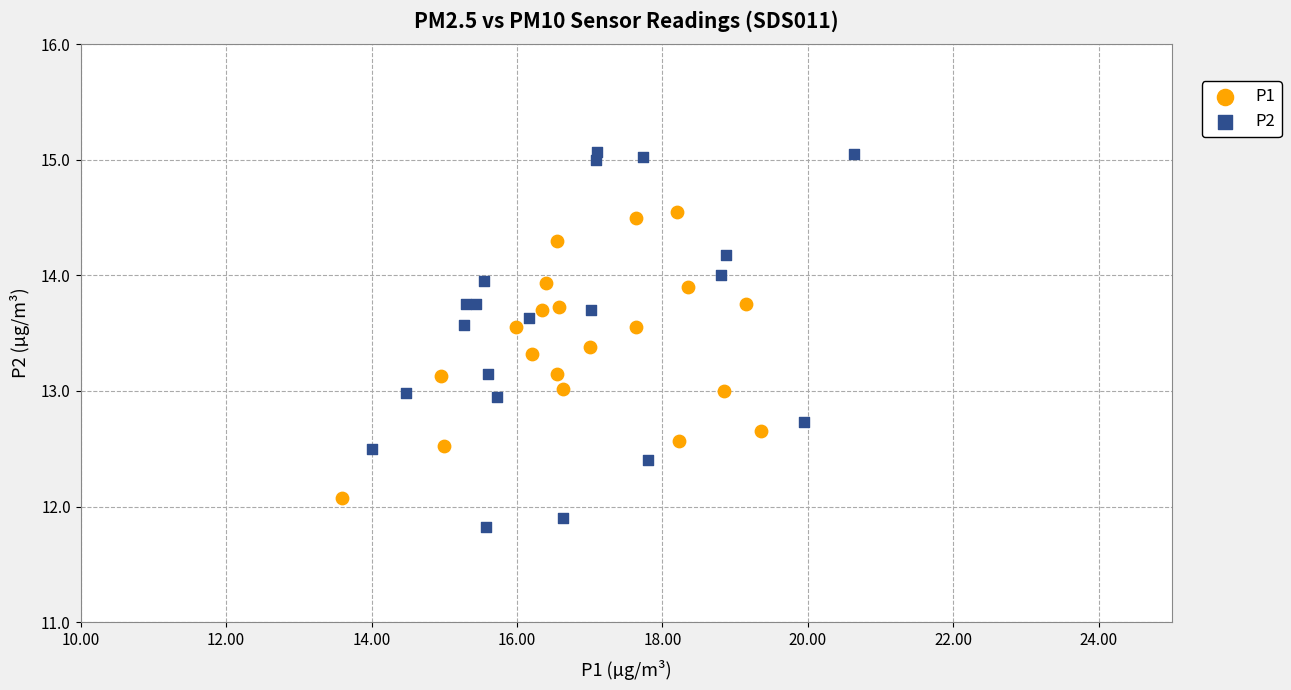

Which series has the largest Y range (max minus min)?

P2